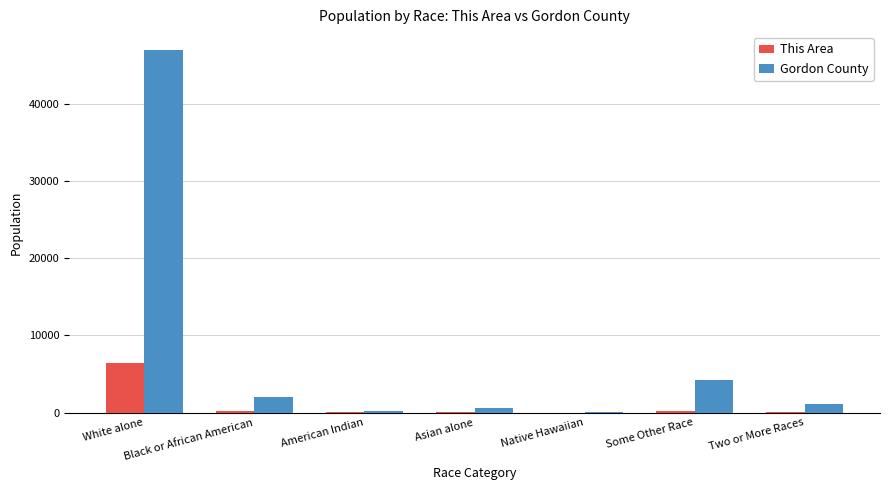

What is the highest value of the This Area series?

6477